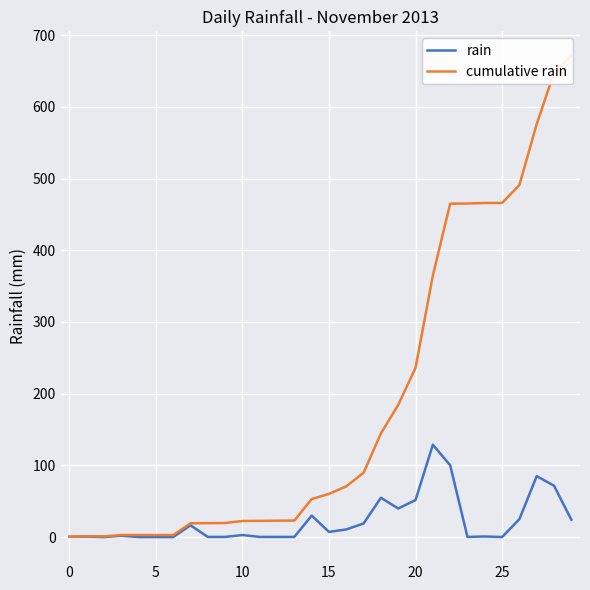

What is the sum of all cumulative rain values?

5614.8